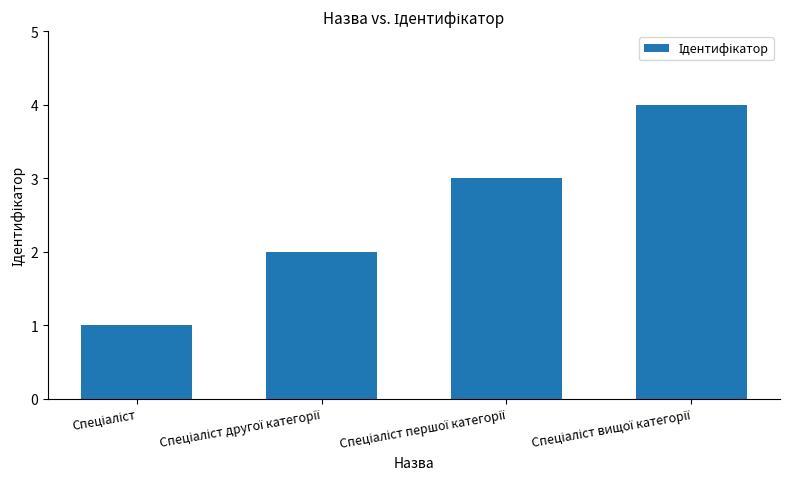

What is the greatest value displayed?

4